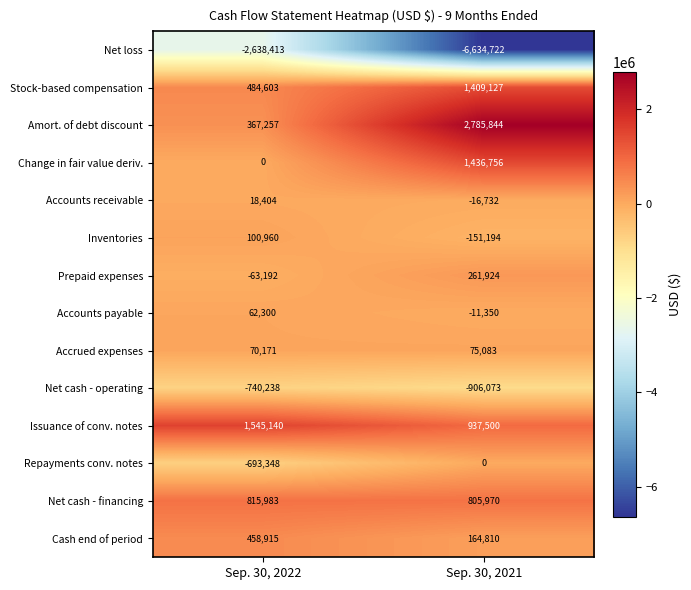

Reading left to right, transcribe all the data shown in this chart.

Net loss: -2638413	-6634722
Stock-based compensation: 484603	1409127
Amort. of debt discount: 367257	2785844
Change in fair value deriv.: 0	1436756
Accounts receivable: 18404	-16732
Inventories: 100960	-151194
Prepaid expenses: -63192	261924
Accounts payable: 62300	-11350
Accrued expenses: 70171	75083
Net cash - operating: -740238	-906073
Issuance of conv. notes: 1545140	937500
Repayments conv. notes: -693348	0
Net cash - financing: 815983	805970
Cash end of period: 458915	164810